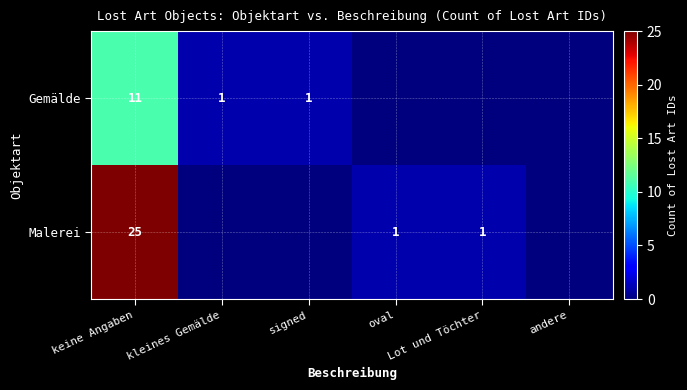

What is the sum of all Malerei values?

27